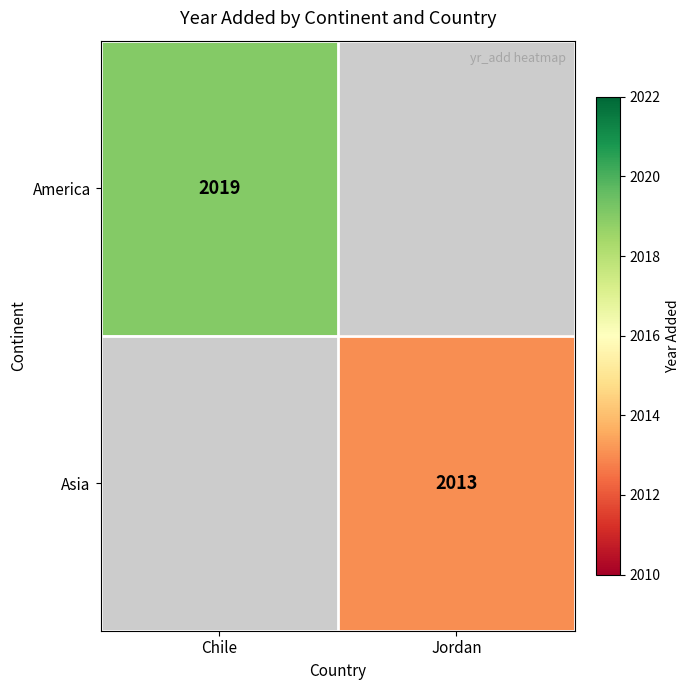

The value of America at Chile is 3509. True or false?

False